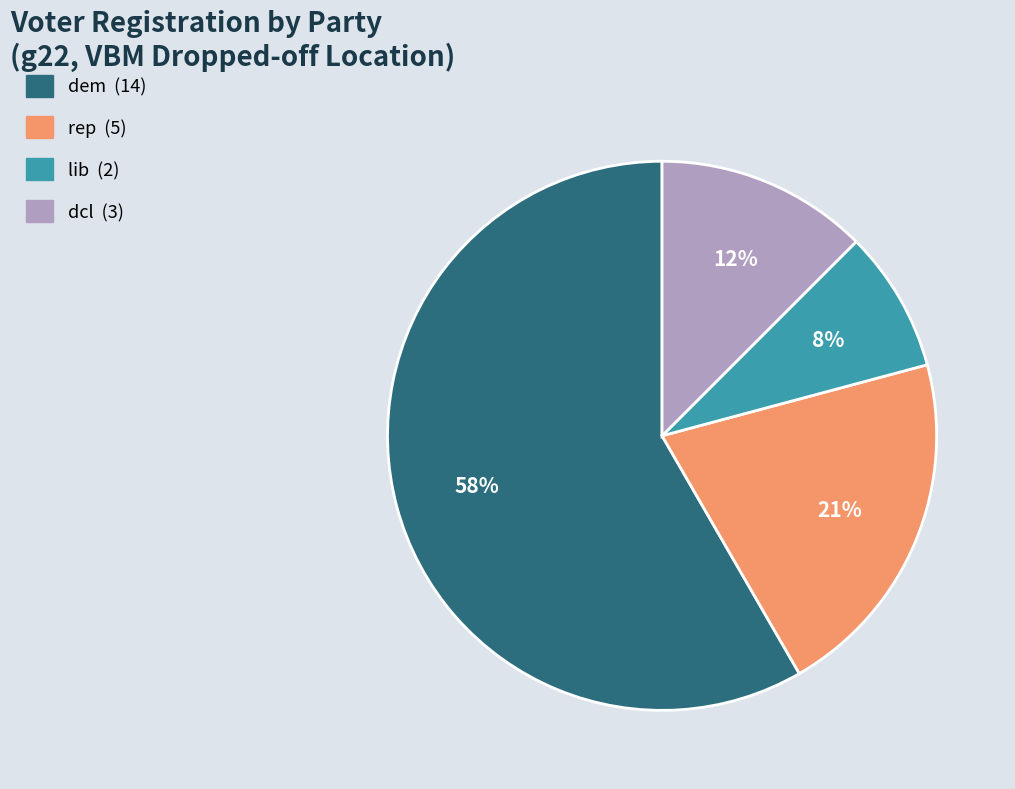

To the nearest percent, what is the average slice percentage?

25%